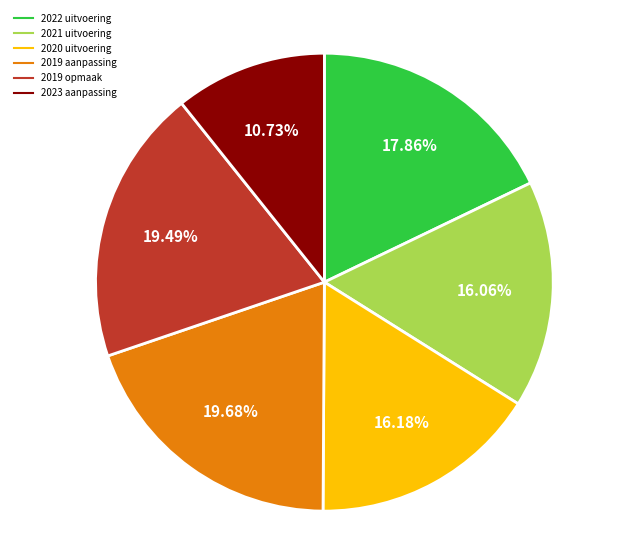

Is there a majority slice in this chart?

No